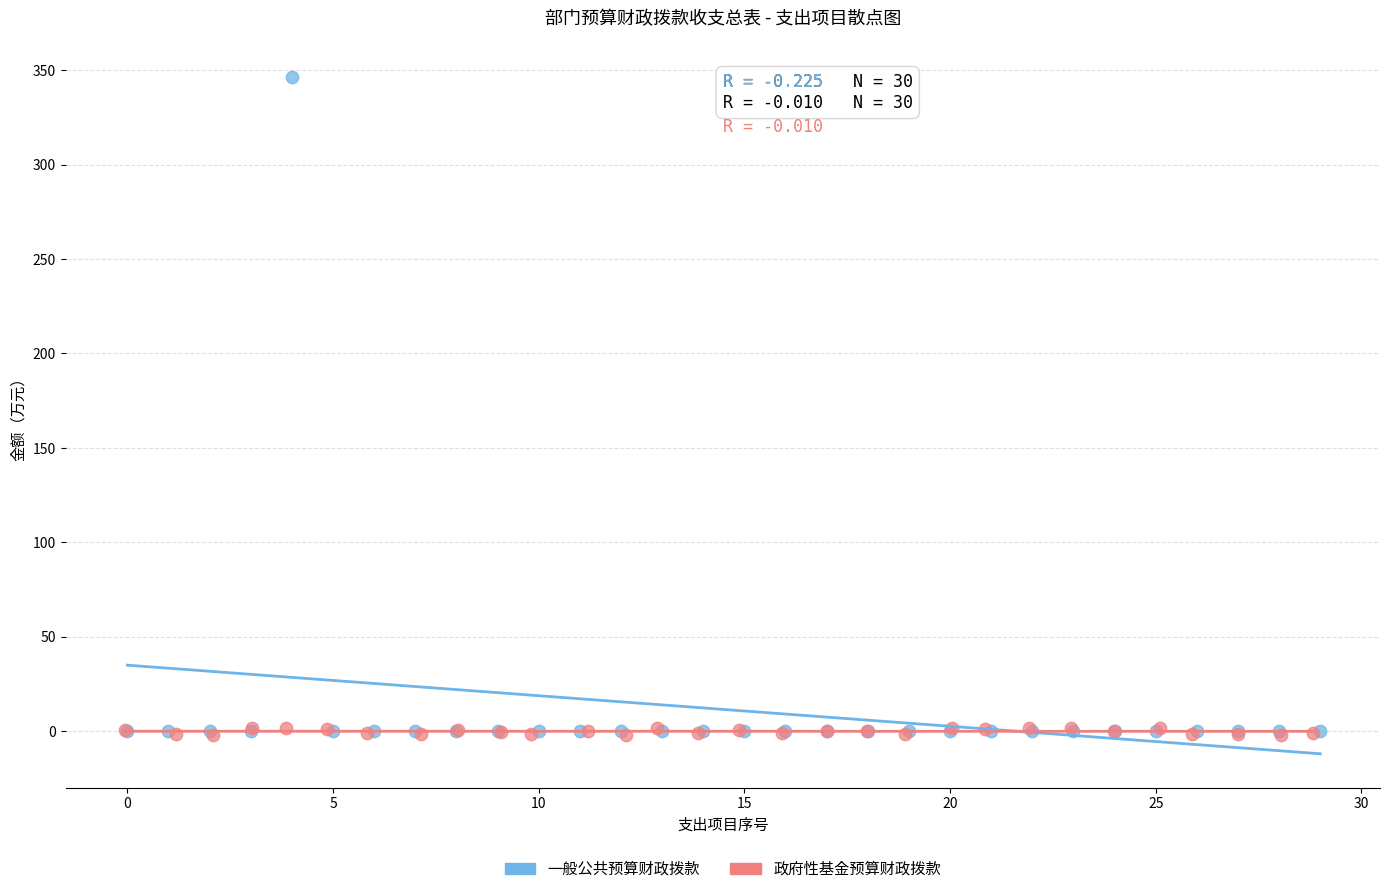

Which series has the largest Y range (max minus min)?

一般公共预算财政拨款